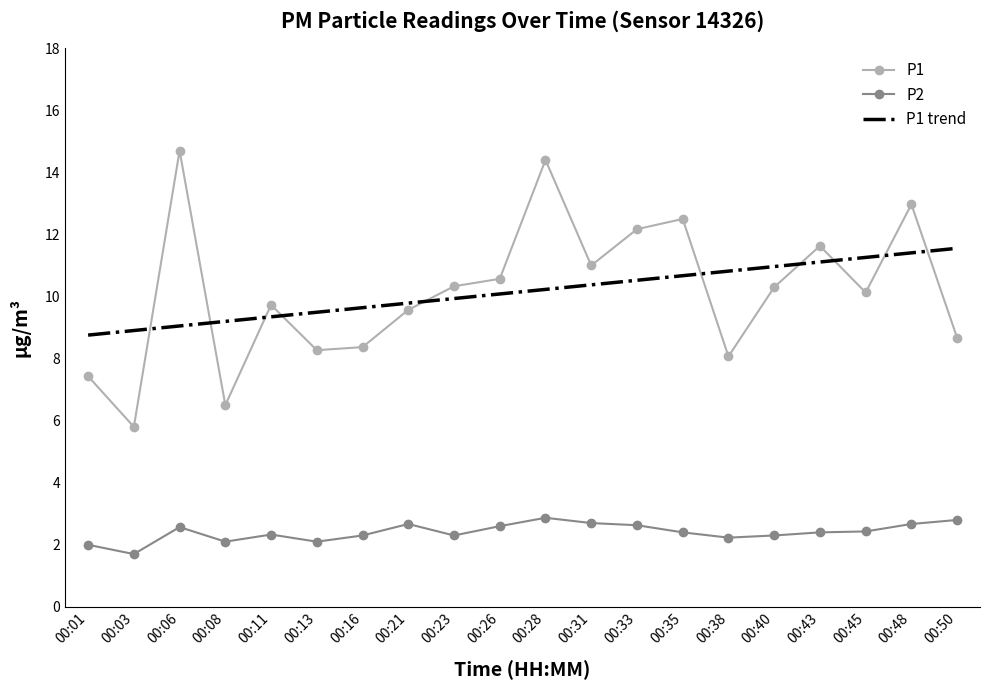

What is the difference between the P1 values at 00:28 and 00:16?

6.0